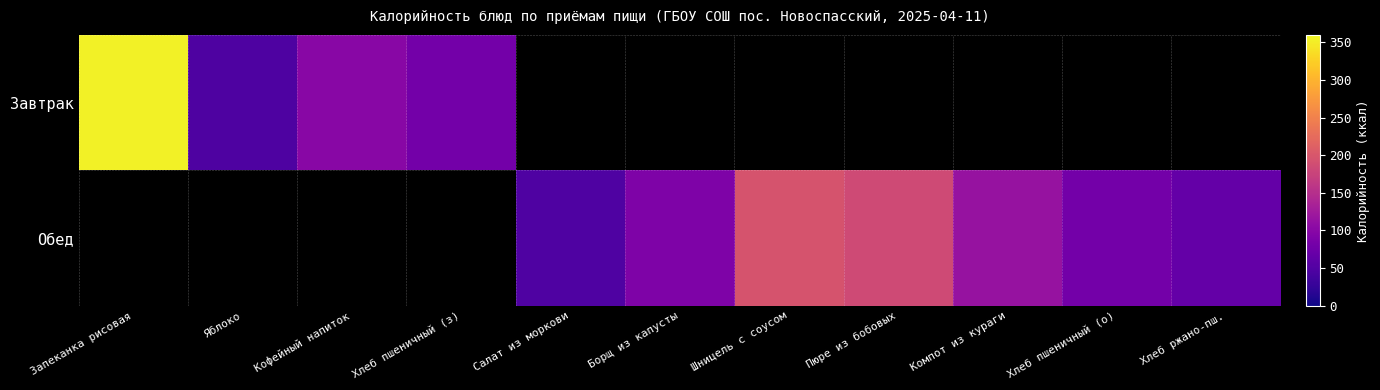

Which category has the highest value across all series?

Запеканка рисовая